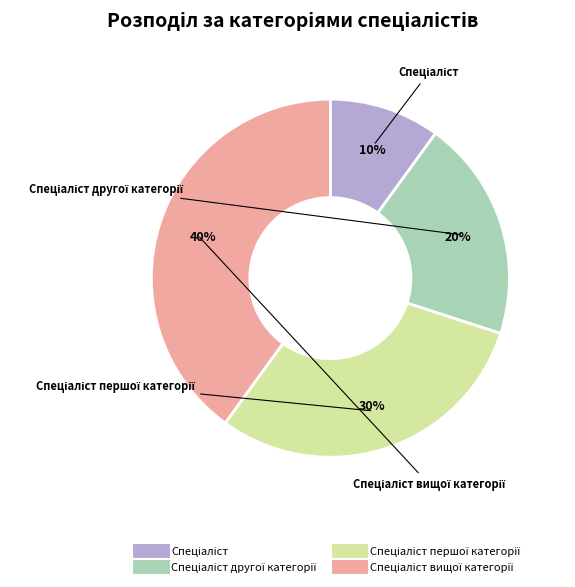

Is there a majority slice in this chart?

No